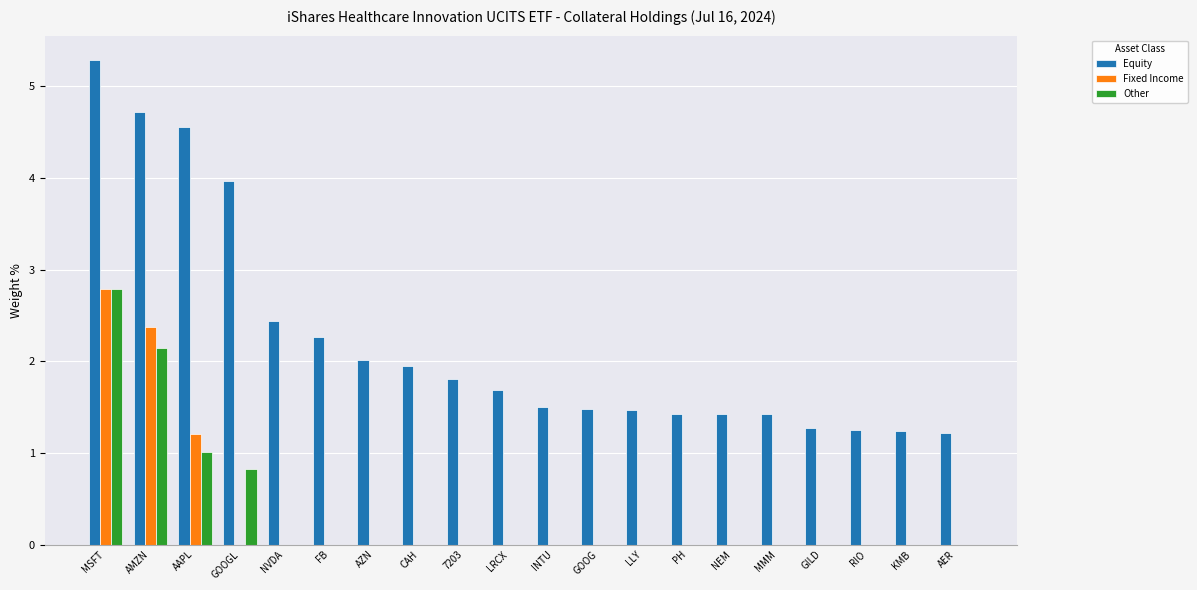

Is it true that Equity equals 1.2 at RIO?

True